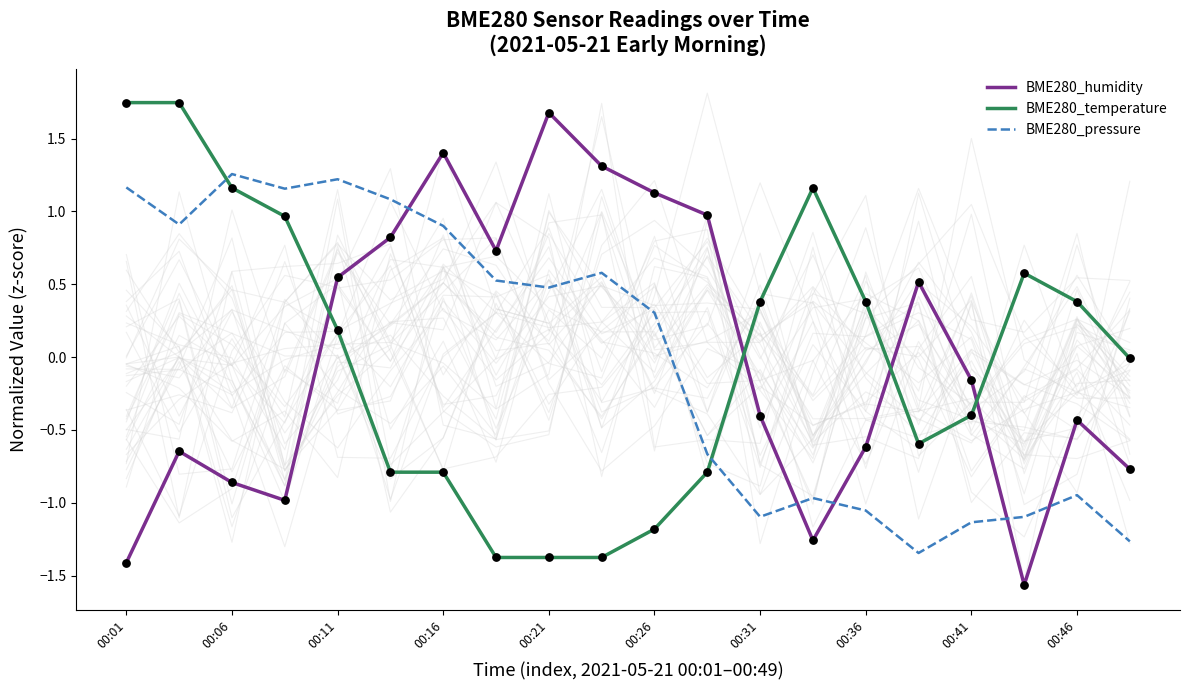

True or false: BME280_humidity and BME280_temperature intersect in this chart.

True